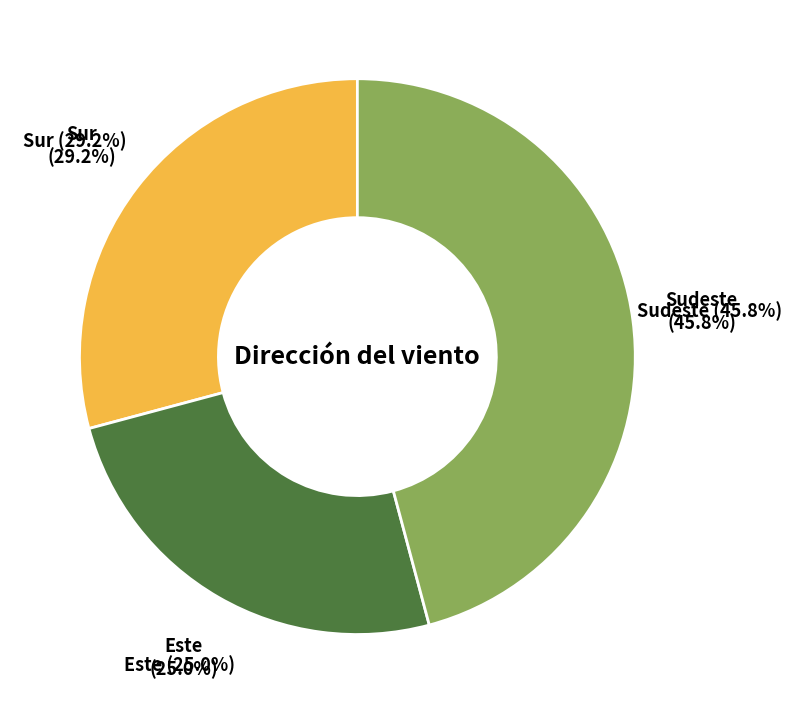

True or false: Este accounts for 26% of the total.

False